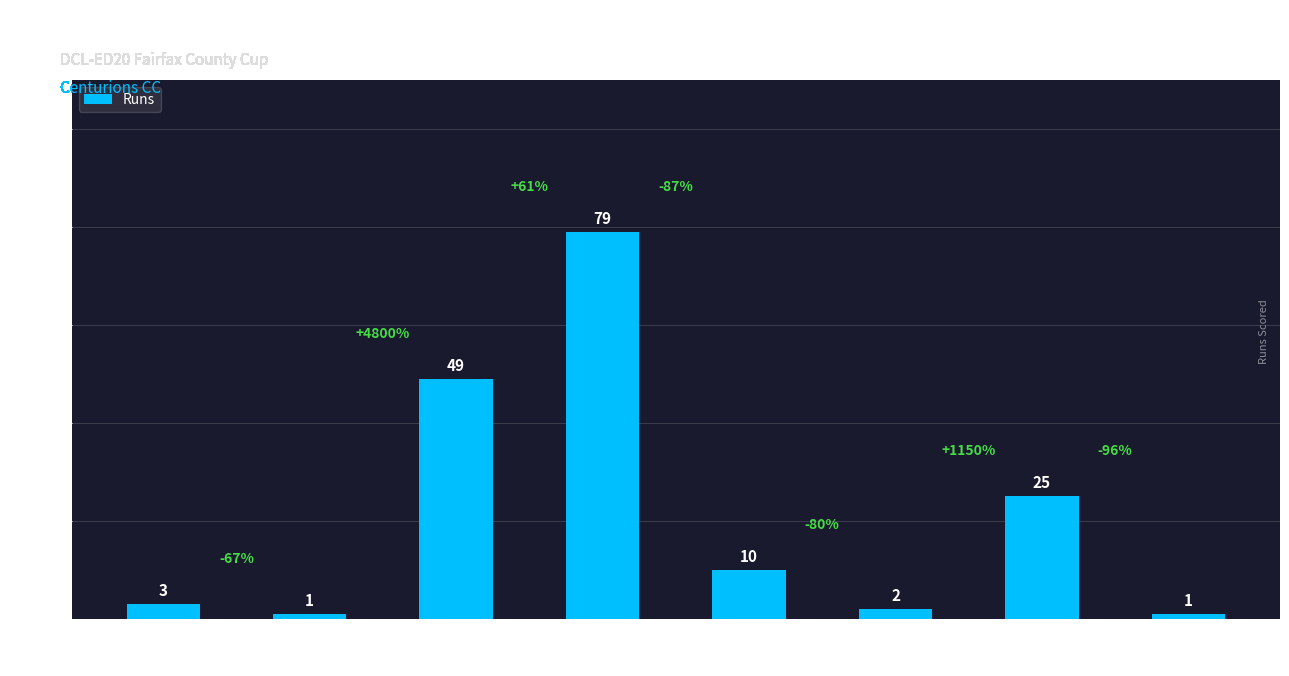

Where is the data nearest to the value 40?

Ayush Patel